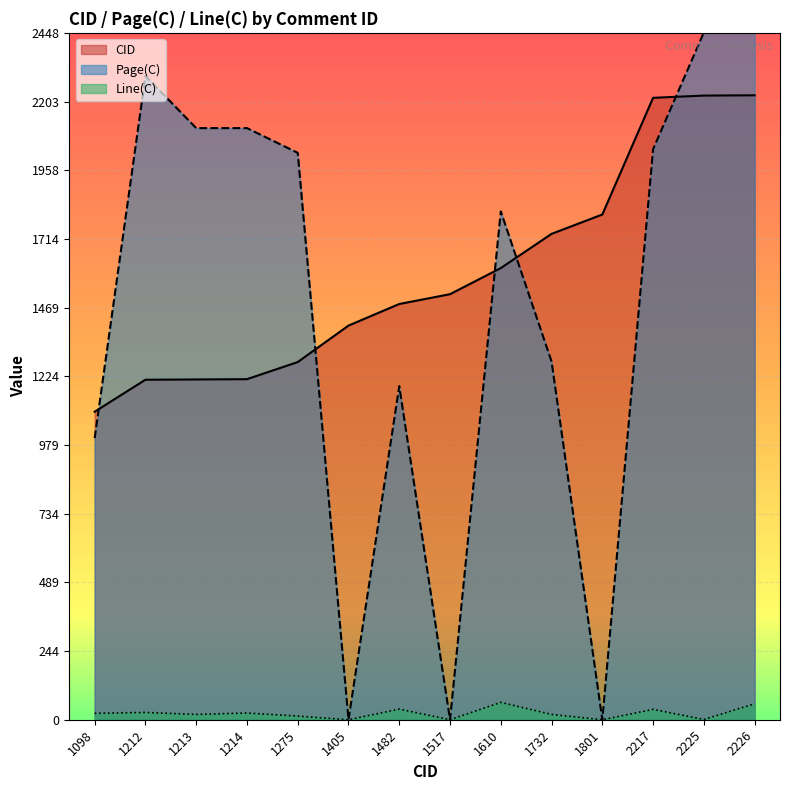

What is the sum of the Line(C) values at 1098 and 2217?

60